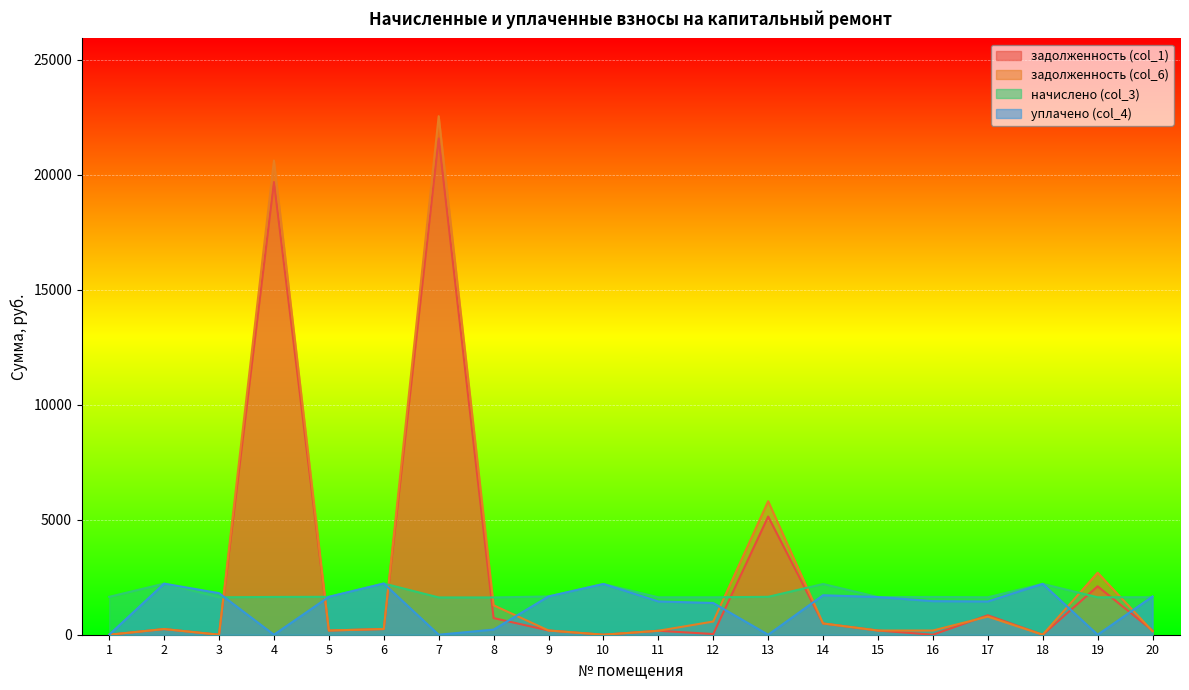

Reading left to right, transcribe all the data shown in this chart.

задолженность (col_1): 0.0	246.9	0.0	19685.9	183.1	247.5	21580.1	723.5	184.9	0.0	172.0	30.3	5138.7	489.3	181.9	0.0	846.4	0.0	2105.5	181.3
задолженность (col_6): 0.0	246.9	0.0	20618.6	183.1	247.5	22550.0	1279.6	184.9	0.0	171.3	573.6	5806.6	490.2	181.9	182.5	788.7	0.0	2696.9	150.3
начислено (col_3): 1648.0	2221.8	1626.9	1642.7	1648.0	2227.1	1621.6	1621.6	1663.7	2206.1	1626.9	1626.9	1648.0	2206.1	1637.5	1642.7	1626.9	2211.3	1626.9	1632.2
уплачено (col_4): 0.0	2221.8	1807.7	0.0	1648.0	2227.1	0.0	223.0	1663.7	2206.1	1448.0	1379.3	0.0	1716.6	1637.5	1460.2	1446.2	2211.3	0.0	1663.2